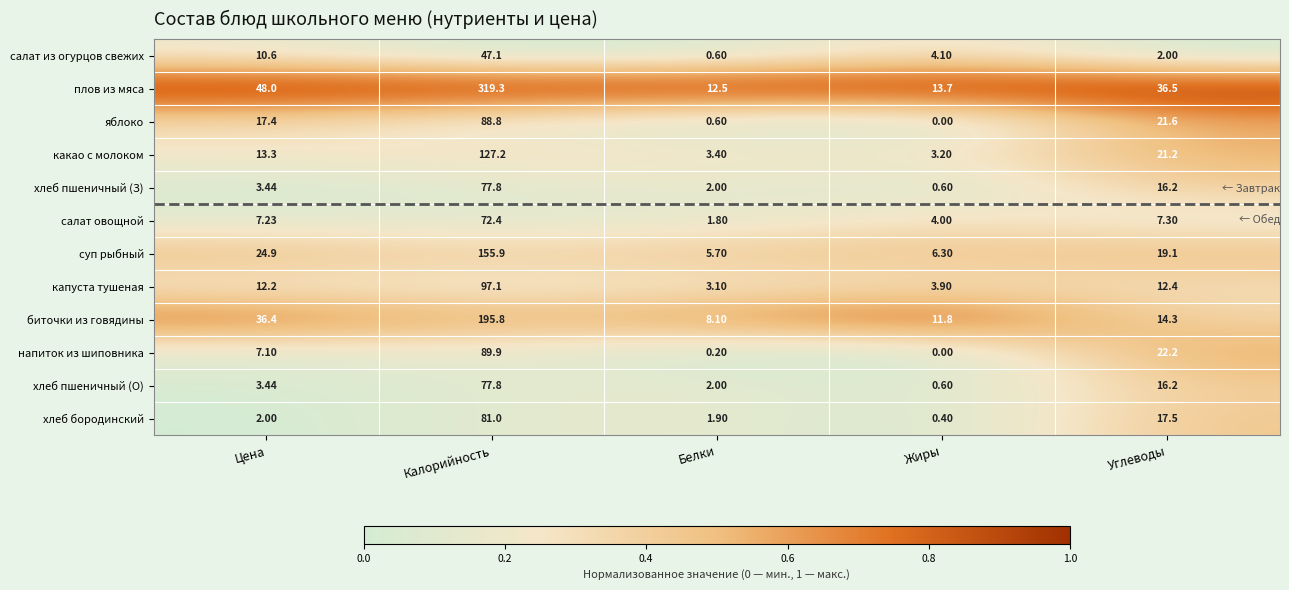

Between Калорийность and Углеводы, which series saw the biggest shift?

плов из мяса